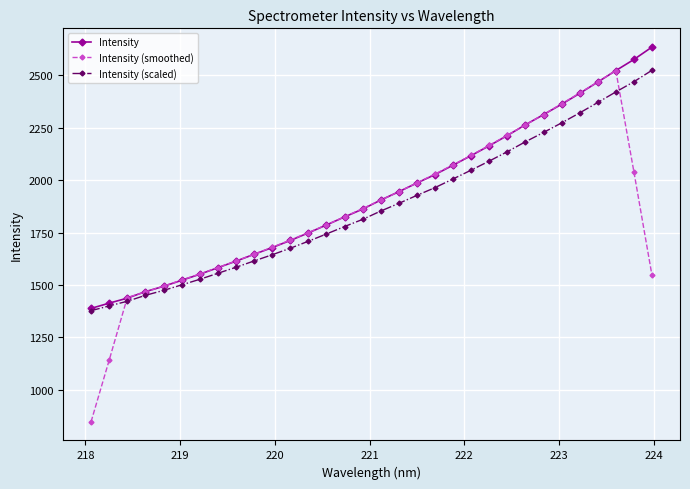

Which series has the widest spread of values?

Intensity (smoothed)